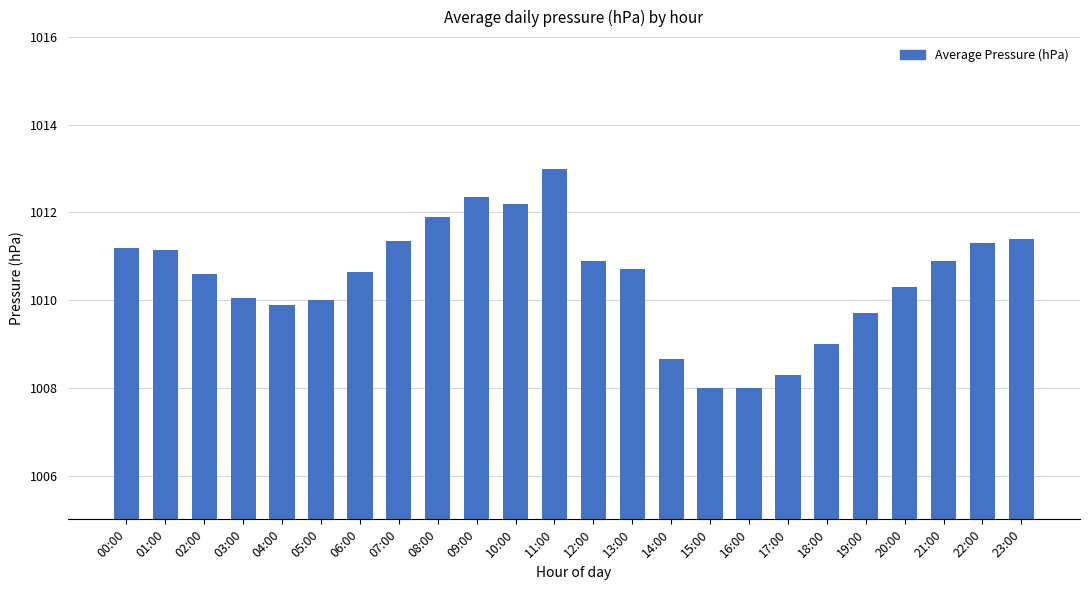

Count the number of data series in this chart.

1